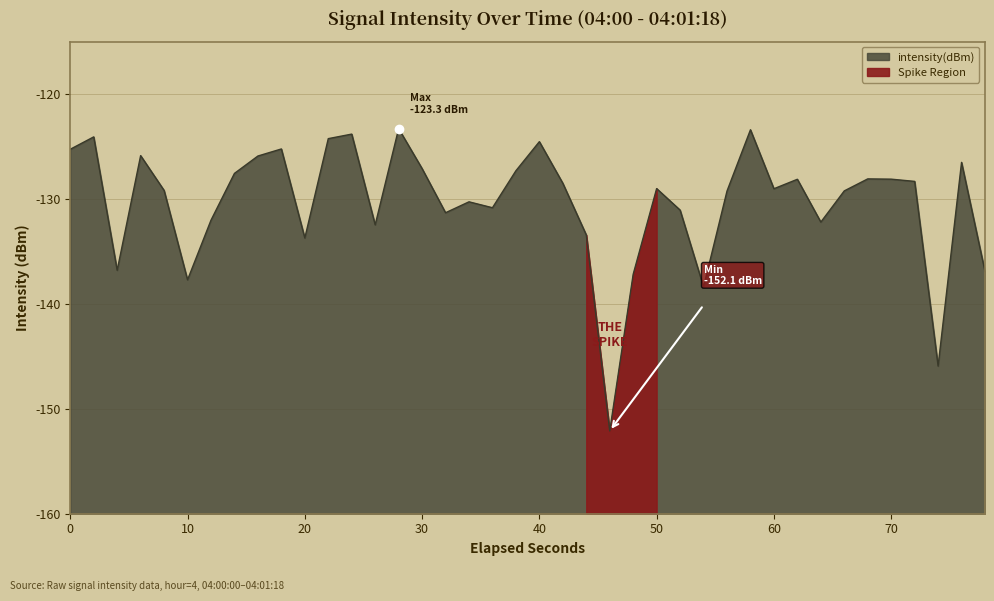

Reading left to right, list all the values displayed in this chart.

-125.3	-124.1	-136.8	-125.9	-129.2	-137.7	-132.0	-127.6	-125.9	-125.2	-133.7	-124.2	-123.8	-132.5	-123.3	-127.1	-131.3	-130.3	-130.8	-127.3	-124.5	-128.5	-133.4	-152.1	-137.2	-129.0	-131.1	-138.4	-129.2	-123.4	-129.0	-128.1	-132.2	-129.2	-128.1	-128.1	-128.3	-145.9	-126.5	-136.9